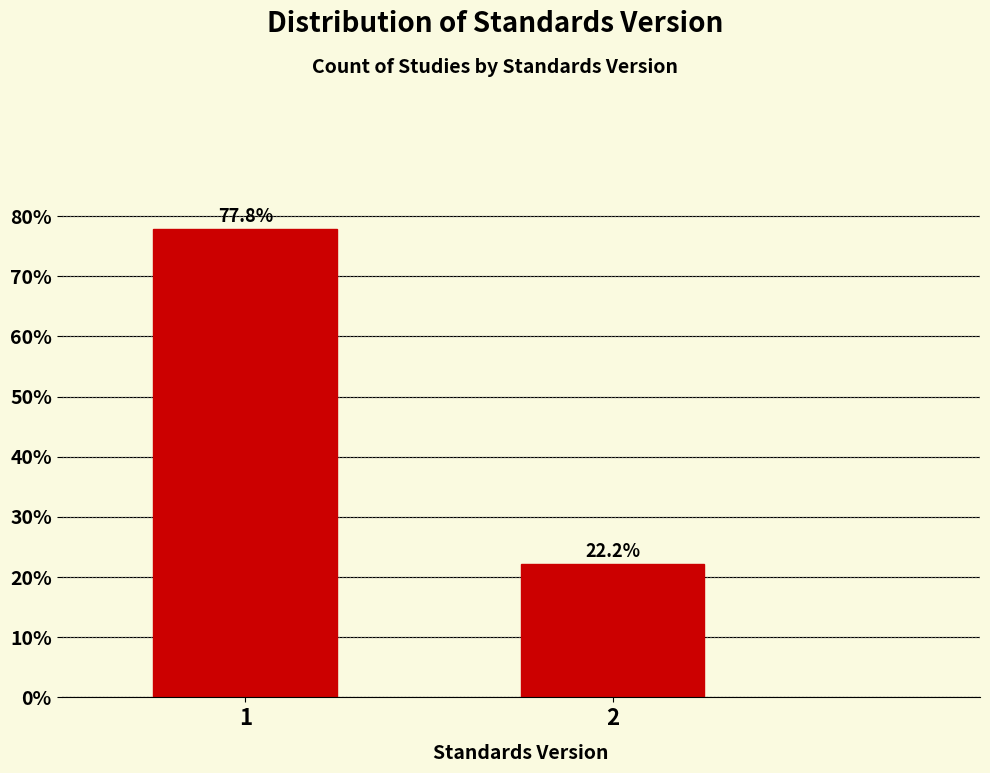

Reading left to right, transcribe all the data shown in this chart.

1=77.8	2=22.2